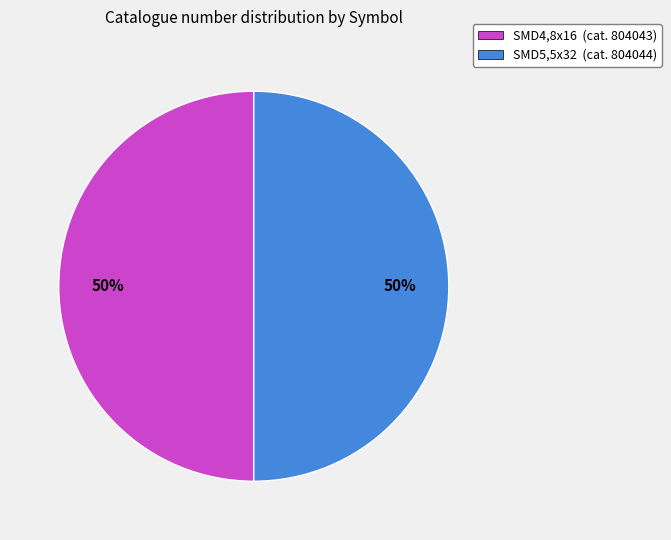

What is the ratio of the value at SMD4,8x16 to the value at SMD5,5x32?

1.0